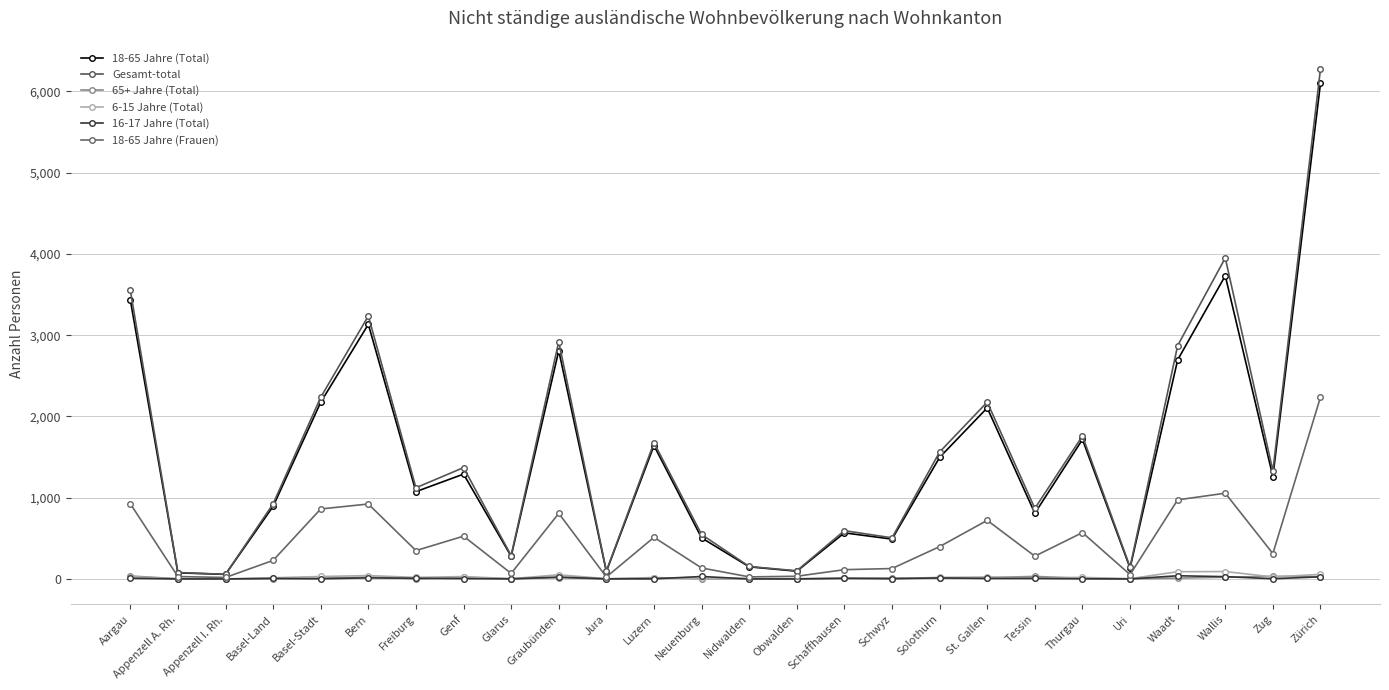

Reading right to left, list all the values displayed in this chart.

18-65 Jahre (Total): Zürich=6101	Zug=1259	Wallis=3731	Waadt=2696	Uri=135	Thurgau=1716	Tessin=808	St. Gallen=2105	Solothurn=1496	Schwyz=490	Schaffhausen=567	Obwalden=95	Nidwalden=149	Neuenburg=505	Luzern=1641	Jura=91	Graubünden=2809	Glarus=279	Genf=1290	Freiburg=1074	Bern=3133	Basel-Stadt=2174	Basel-Land=893	Appenzell I. Rh.=56	Appenzell A. Rh.=75	Aargau=3437
Gesamt-total: Zürich=6276	Zug=1330	Wallis=3950	Waadt=2872	Uri=146	Thurgau=1759	Tessin=868	St. Gallen=2176	Solothurn=1562	Schwyz=506	Schaffhausen=594	Obwalden=100	Nidwalden=153	Neuenburg=547	Luzern=1676	Jura=98	Graubünden=2920	Glarus=288	Genf=1370	Freiburg=1122	Bern=3236	Basel-Stadt=2235	Basel-Land=924	Appenzell I. Rh.=57	Appenzell A. Rh.=79	Aargau=3554
65+ Jahre (Total): Zürich=28	Zug=32	Wallis=21	Waadt=10	Uri=1	Thurgau=7	Tessin=31	St. Gallen=16	Solothurn=9	Schwyz=10	Schaffhausen=6	Obwalden=3	Nidwalden=3	Neuenburg=2	Luzern=17	Jura=0	Graubünden=15	Glarus=1	Genf=19	Freiburg=2	Bern=22	Basel-Stadt=9	Basel-Land=4	Appenzell I. Rh.=0	Appenzell A. Rh.=2	Aargau=36
6-15 Jahre (Total): Zürich=56	Zug=24	Wallis=91	Waadt=89	Uri=3	Thurgau=19	Tessin=14	St. Gallen=23	Solothurn=19	Schwyz=2	Schaffhausen=8	Obwalden=0	Nidwalden=1	Neuenburg=6	Luzern=8	Jura=3	Graubünden=51	Glarus=3	Genf=29	Freiburg=19	Bern=41	Basel-Stadt=30	Basel-Land=14	Appenzell I. Rh.=0	Appenzell A. Rh.=0	Aargau=29
16-17 Jahre (Total): Zürich=26	Zug=2	Wallis=28	Waadt=39	Uri=0	Thurgau=2	Tessin=6	St. Gallen=6	Solothurn=12	Schwyz=3	Schaffhausen=8	Obwalden=0	Nidwalden=0	Neuenburg=30	Luzern=1	Jura=1	Graubünden=23	Glarus=1	Genf=4	Freiburg=8	Bern=13	Basel-Stadt=2	Basel-Land=6	Appenzell I. Rh.=0	Appenzell A. Rh.=0	Aargau=8
18-65 Jahre (Frauen): Zürich=2238	Zug=312	Wallis=1055	Waadt=973	Uri=53	Thurgau=570	Tessin=280	St. Gallen=721	Solothurn=398	Schwyz=128	Schaffhausen=114	Obwalden=33	Nidwalden=25	Neuenburg=135	Luzern=512	Jura=24	Graubünden=807	Glarus=68	Genf=526	Freiburg=349	Bern=922	Basel-Stadt=861	Basel-Land=228	Appenzell I. Rh.=18	Appenzell A. Rh.=29	Aargau=926